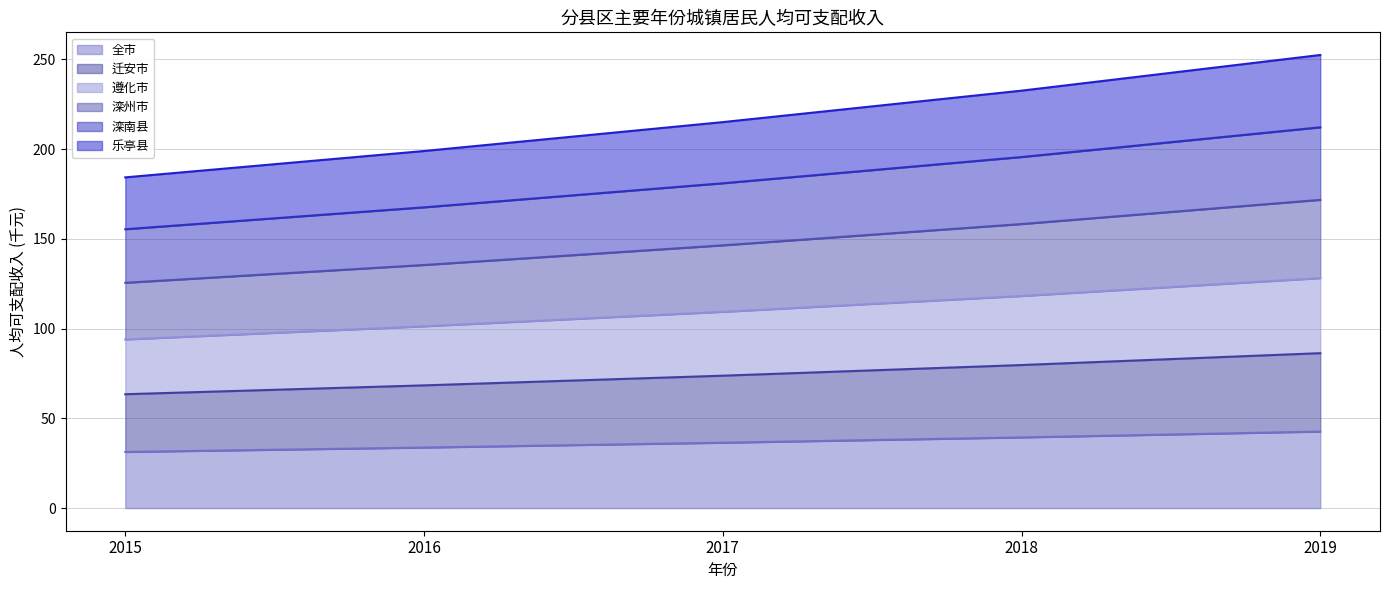

True or false: 迁安市 and 滦州市 intersect in this chart.

False